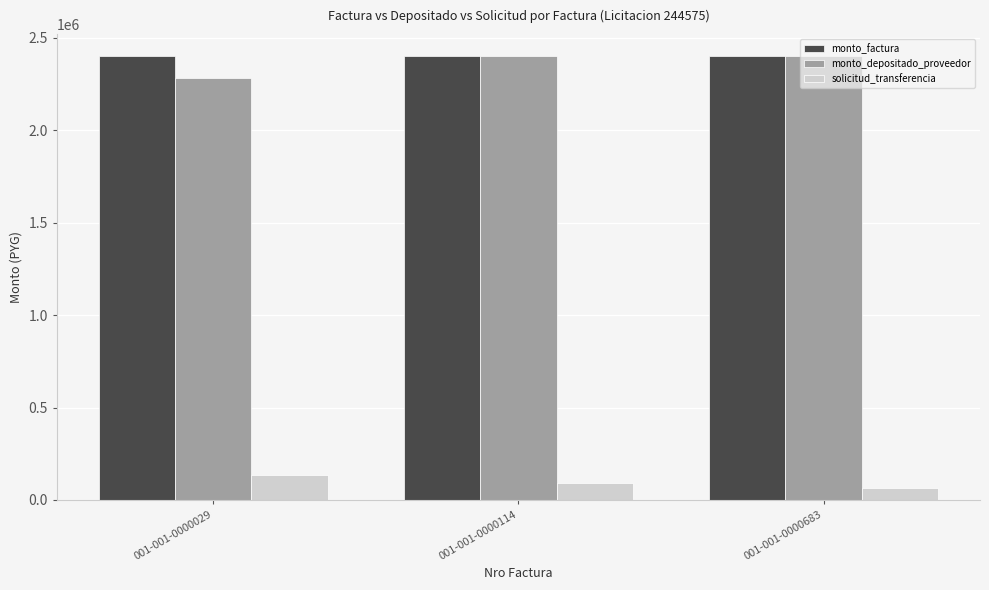

Count the number of data series in this chart.

3